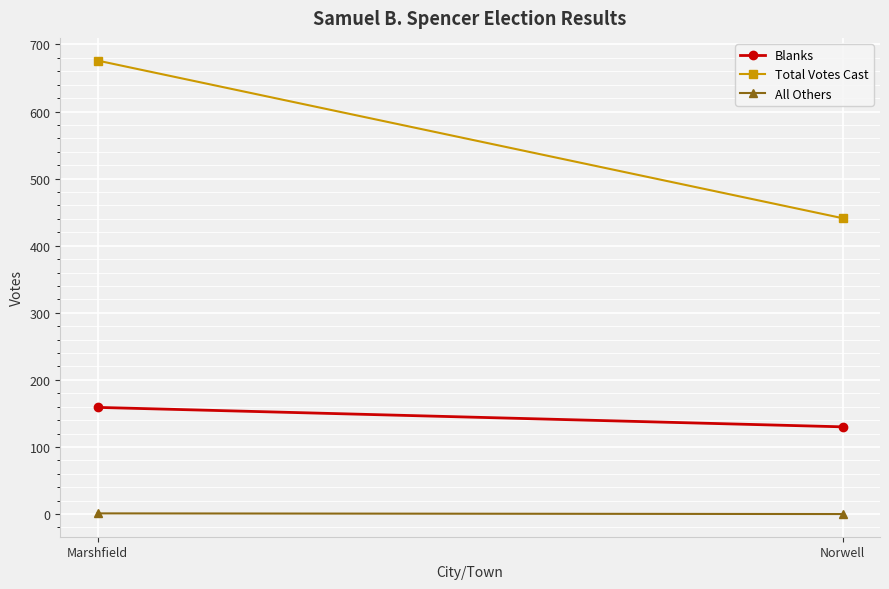

How many data points in Blanks are less than 159?

1